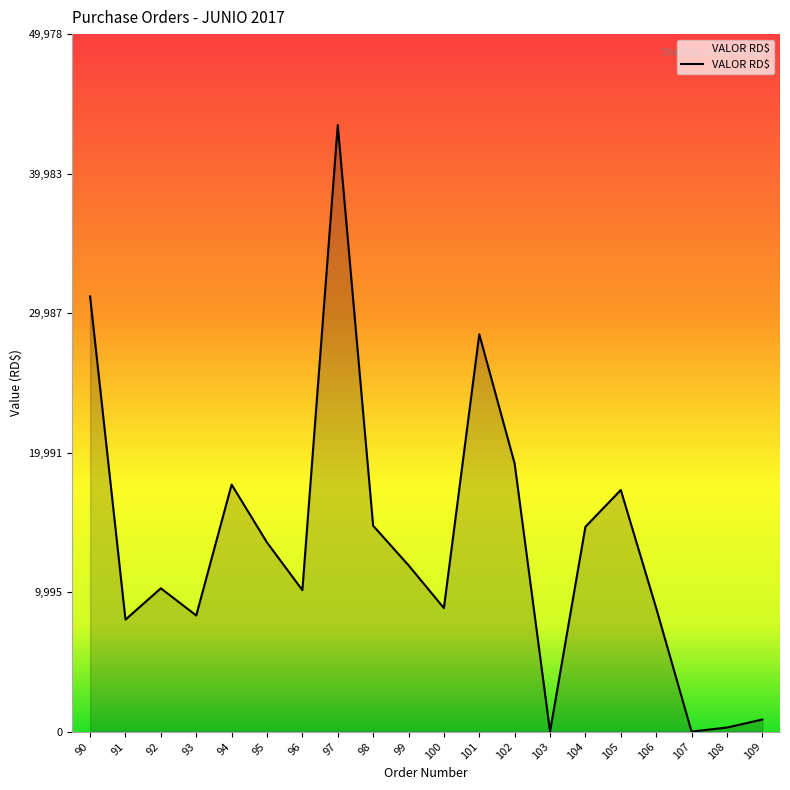

Is it true that the value at 106 is 8850.0?

True